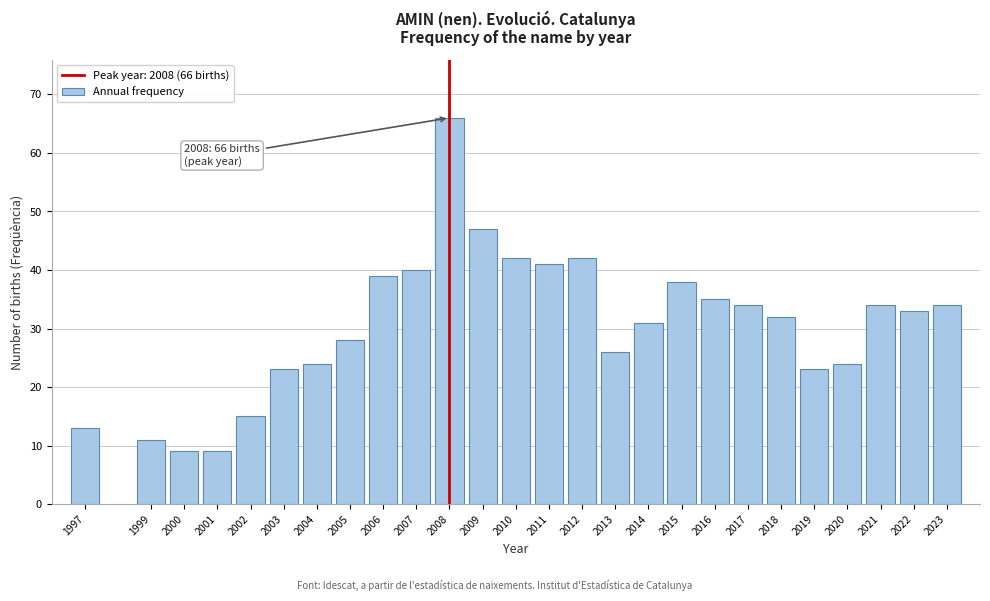

Reading right to left, extract all data points from this chart.

2023=34	2022=33	2021=34	2020=24	2019=23	2018=32	2017=34	2016=35	2015=38	2014=31	2013=26	2012=42	2011=41	2010=42	2009=47	2008=66	2007=40	2006=39	2005=28	2004=24	2003=23	2002=15	2001=9	2000=9	1999=11	1997=13